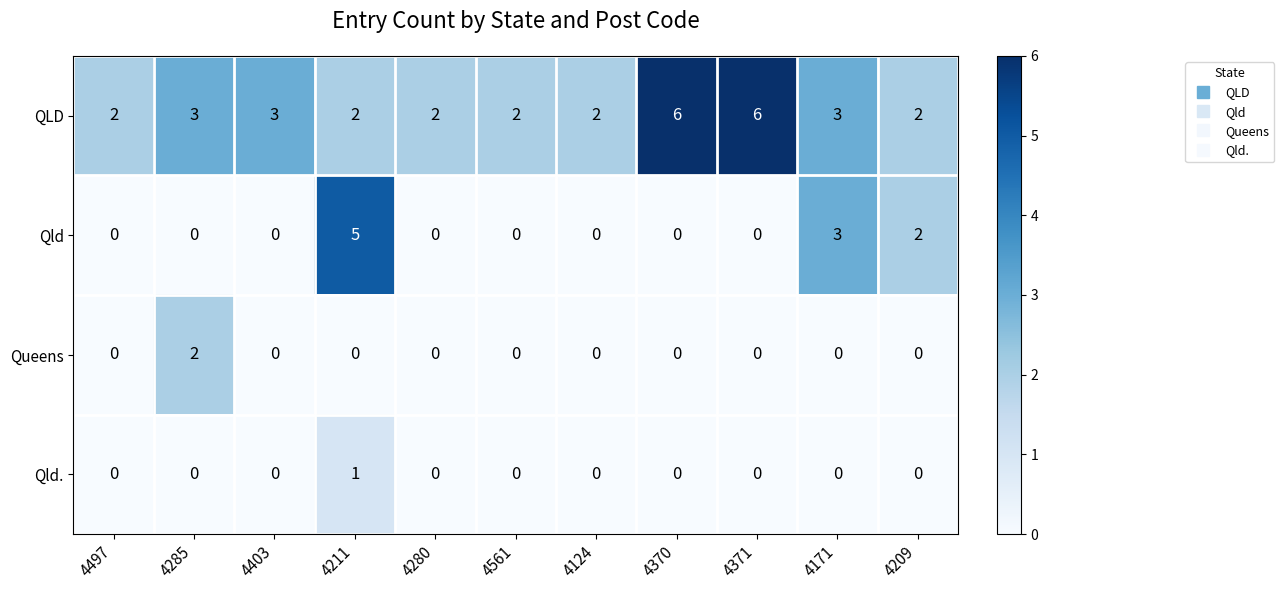

The value of QLD at 4124 is 2. True or false?

True